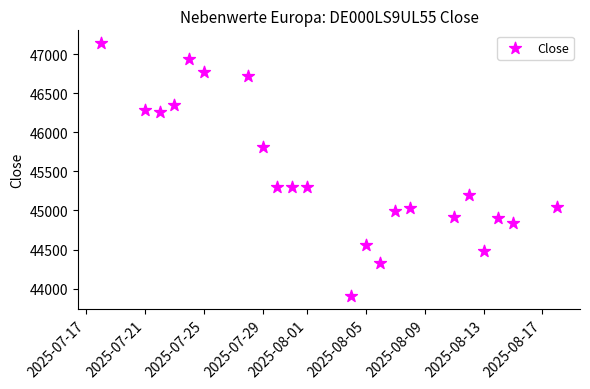

What is the range of Y values (max minus min)?

3238